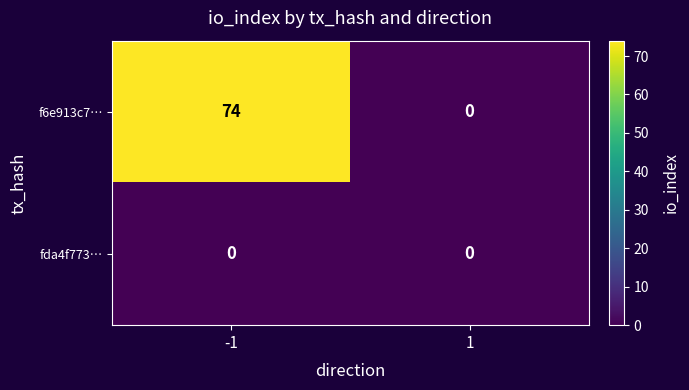

How many values in the f6e913c7… series are below 74?

1